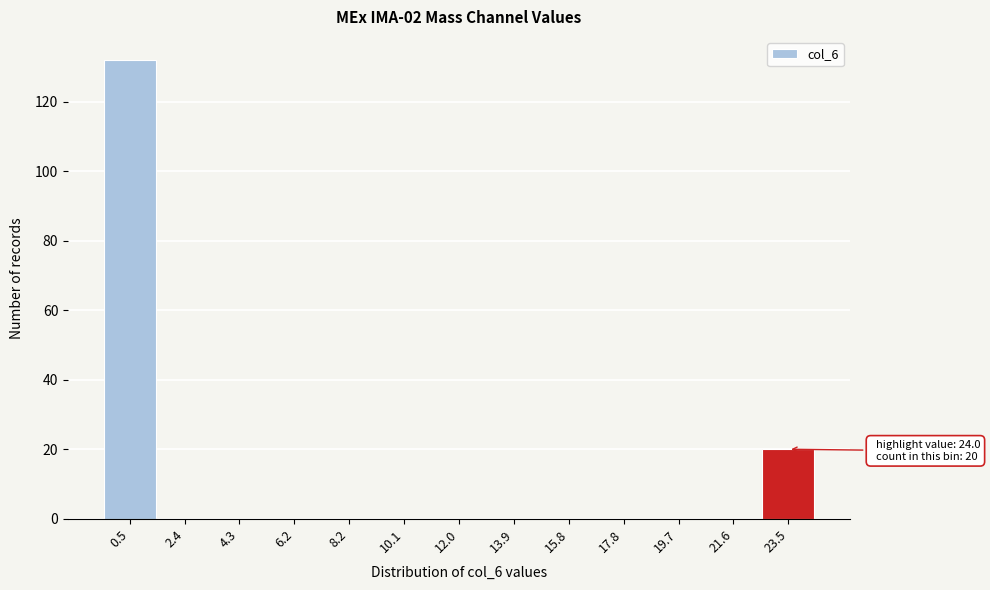

Which range on the x-axis has the tallest bar?

-0.4 to 1.4